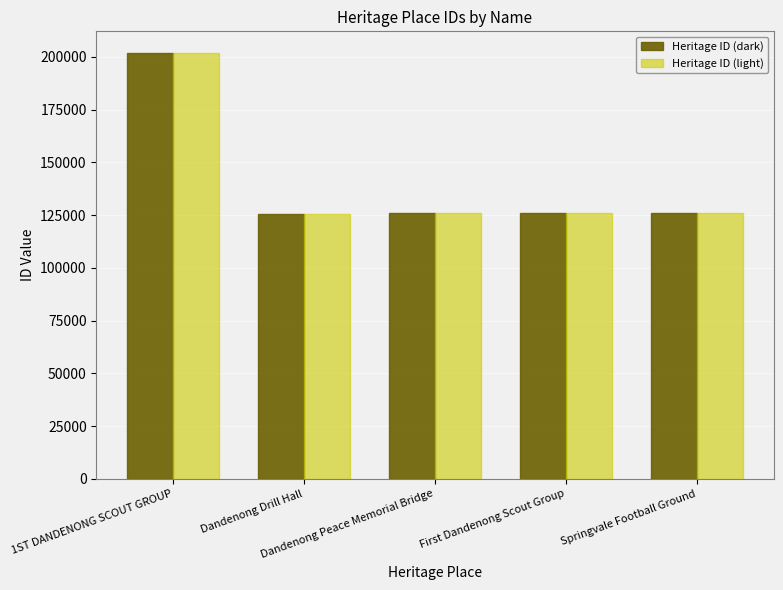

What is the lowest value of the Heritage ID (dark) series?

125464